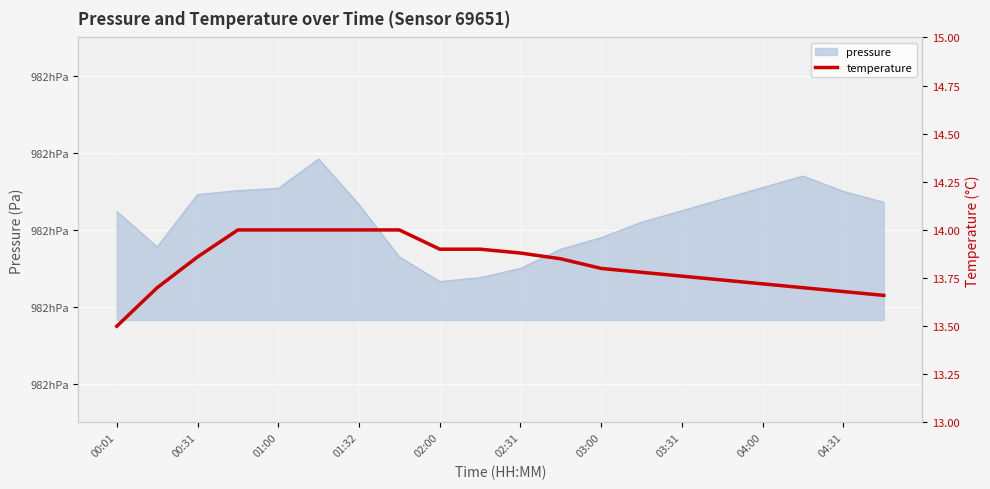

What is the difference between the values at 17 and 14?

0.1